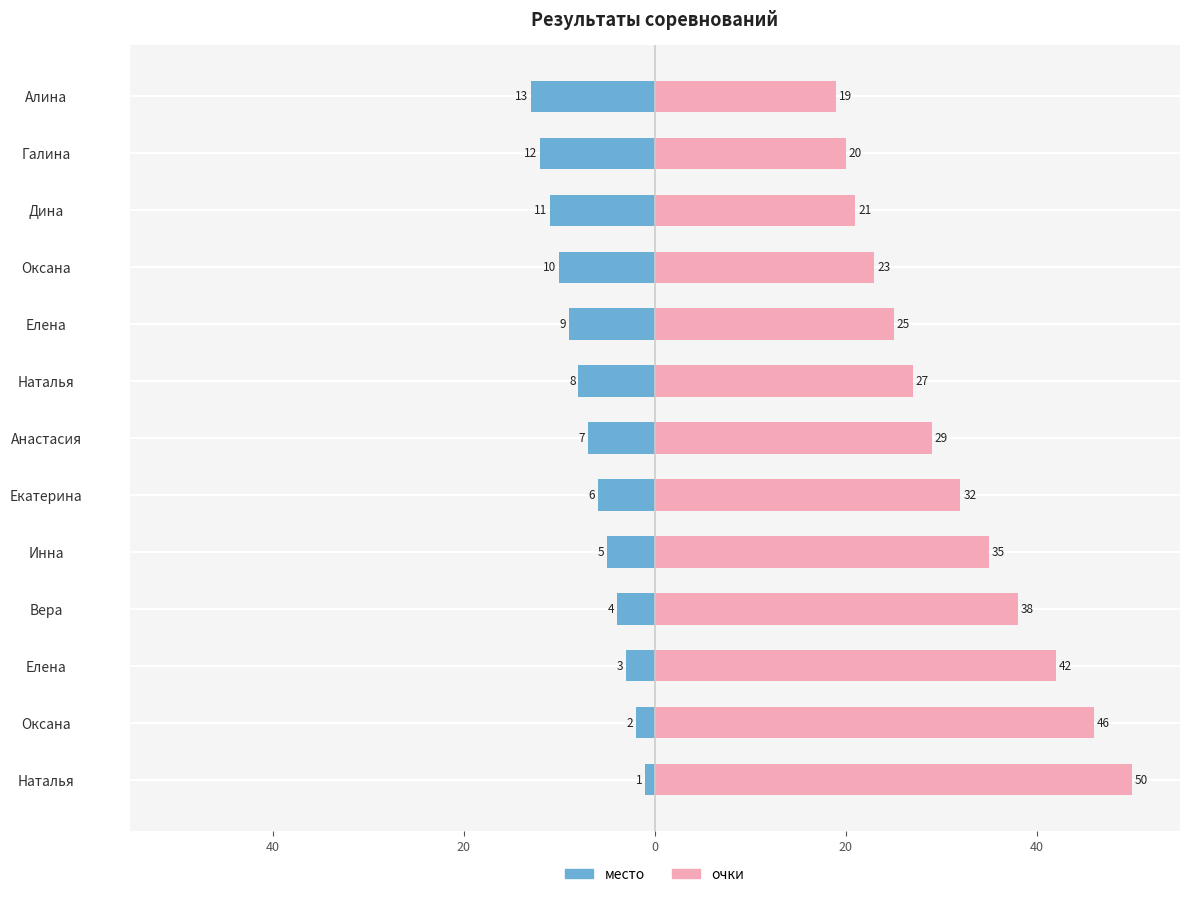

How many bars are there in total?

26